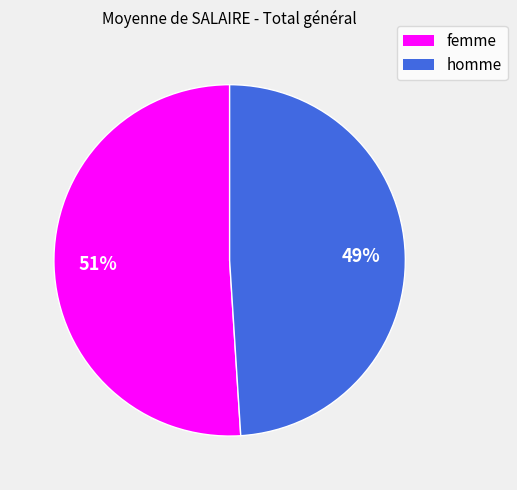

What is the largest slice in the pie chart?

femme